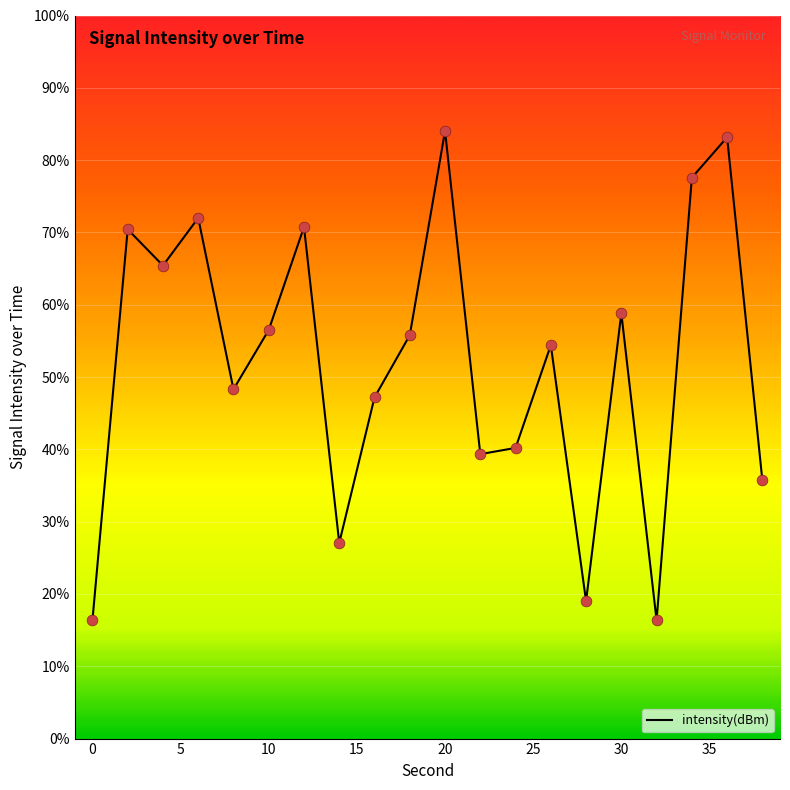

What is the difference between the maximum and minimum values?

67.7